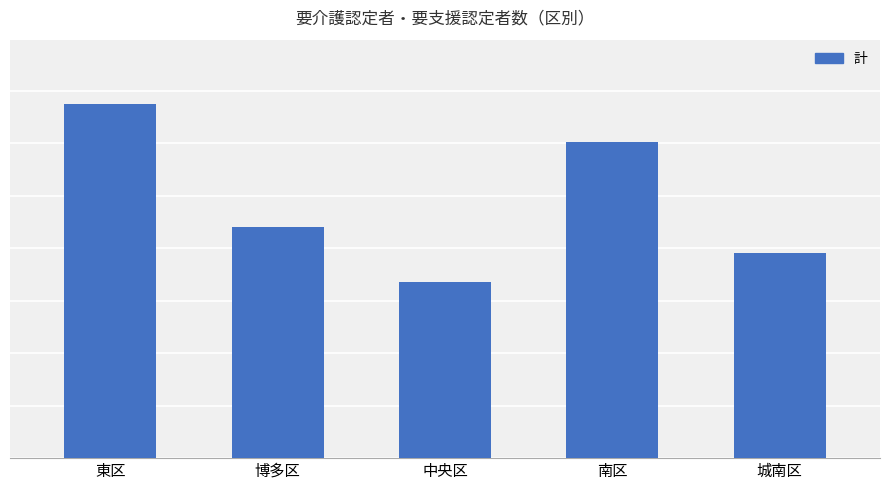

How many values are between 7803 and 12042?

3